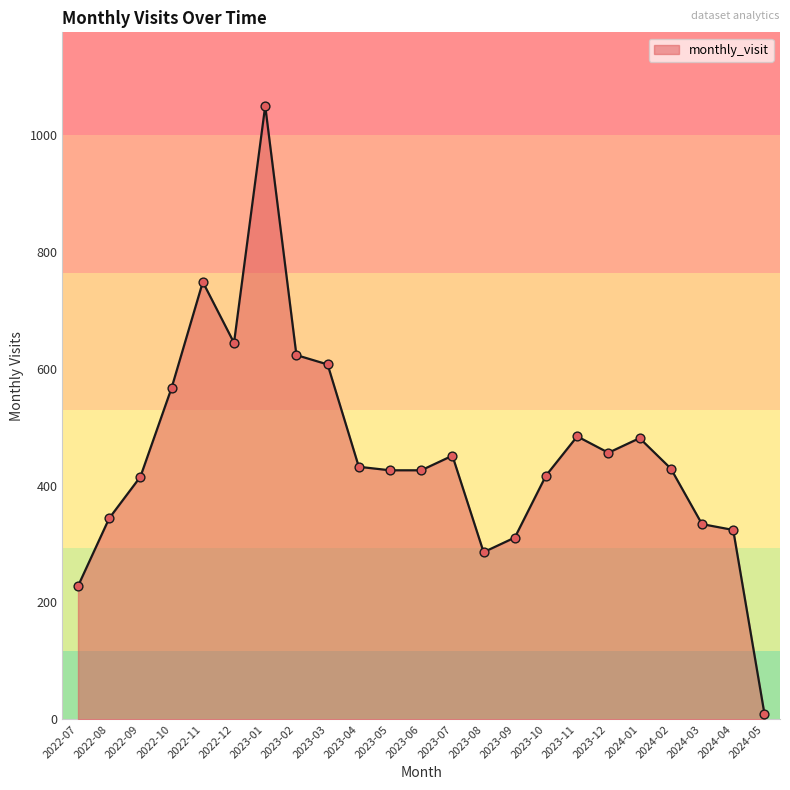

What is the ratio of the value at 2023-03 to the value at 2023-04?

1.4